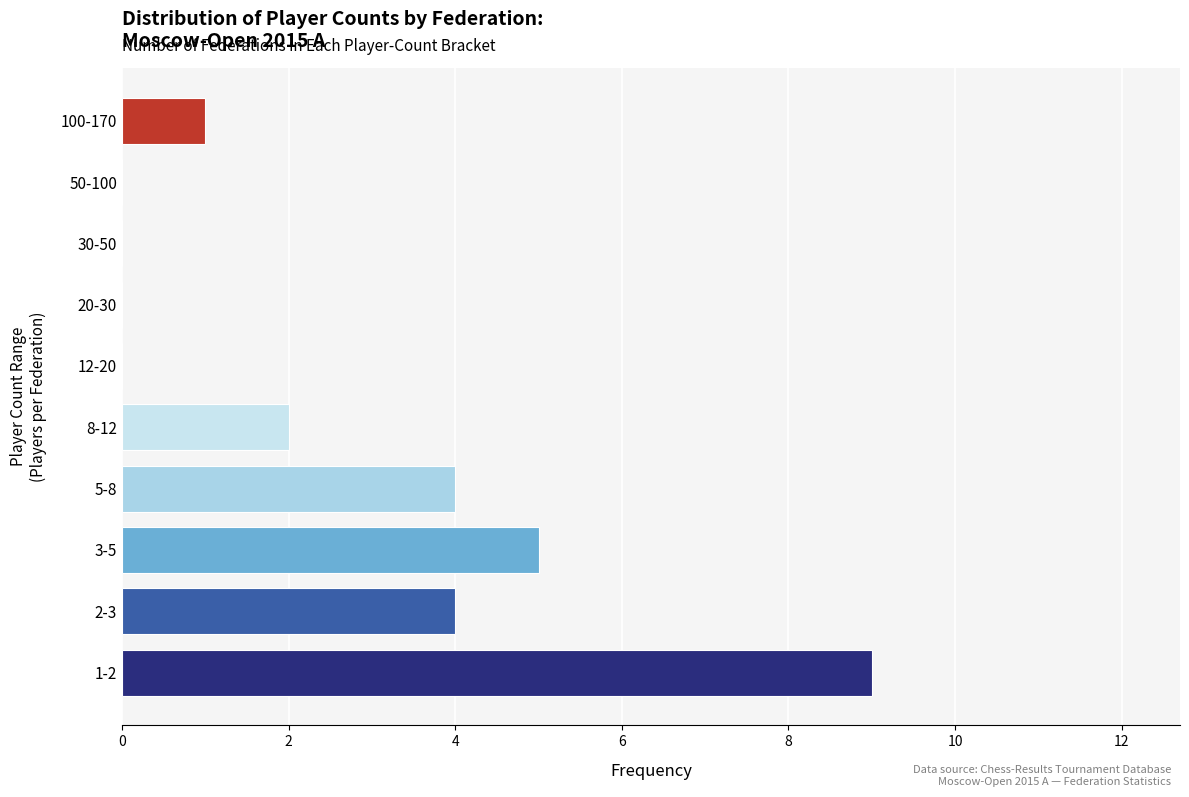

Reading bottom to top, transcribe all the data shown in this chart.

1-2=9	2-3=4	3-5=5	5-8=4	8-12=2	12-20=0	20-30=0	30-50=0	50-100=0	100-170=1